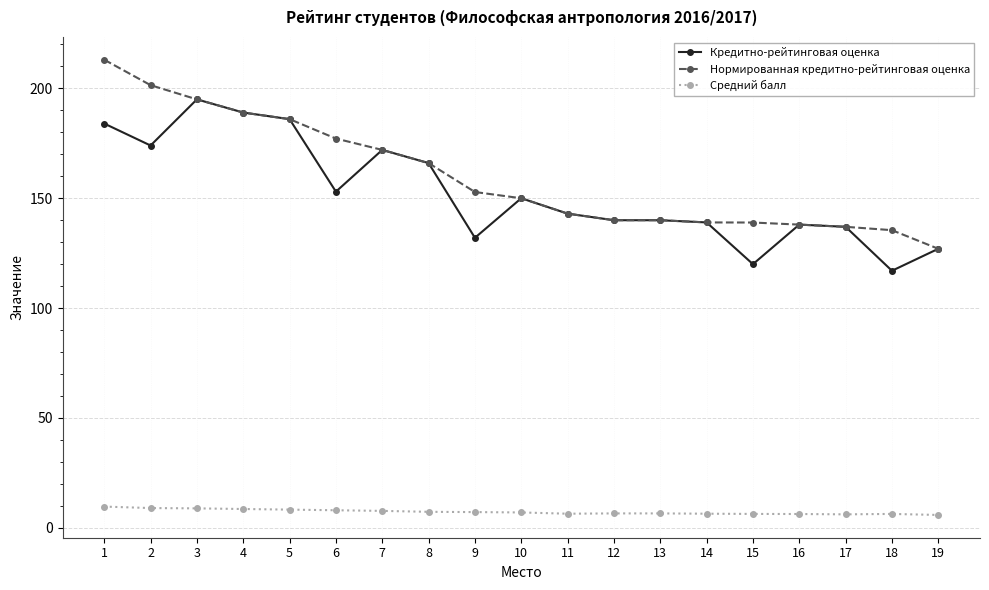

What is the total value across all series at 9?

292.0